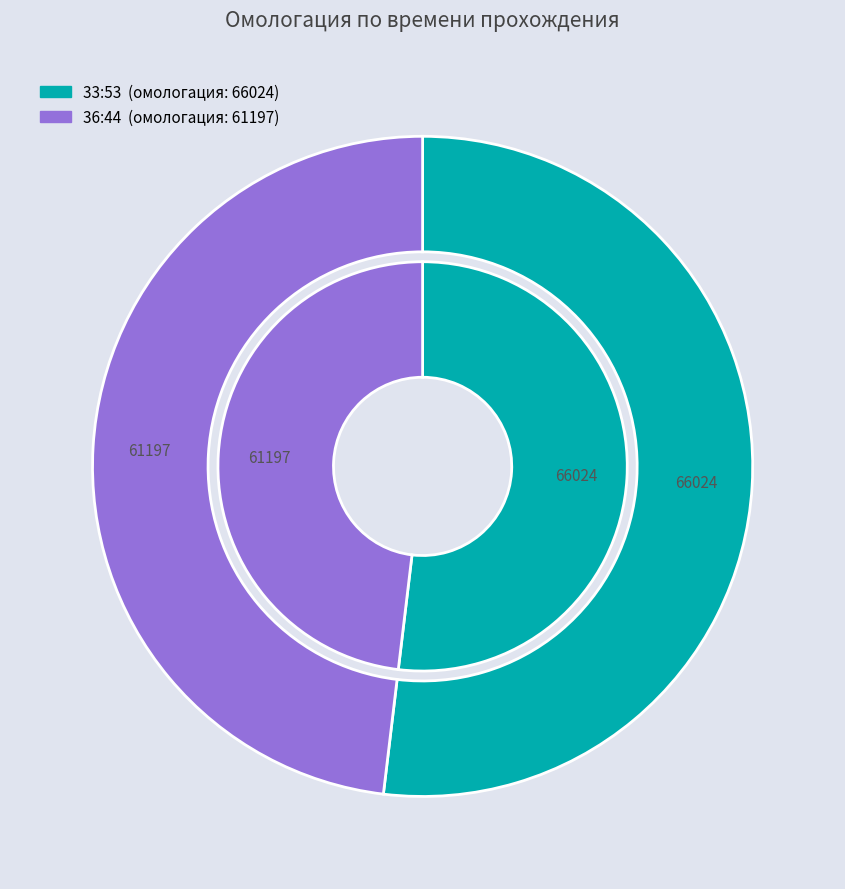

How many segments does this pie chart have?

2